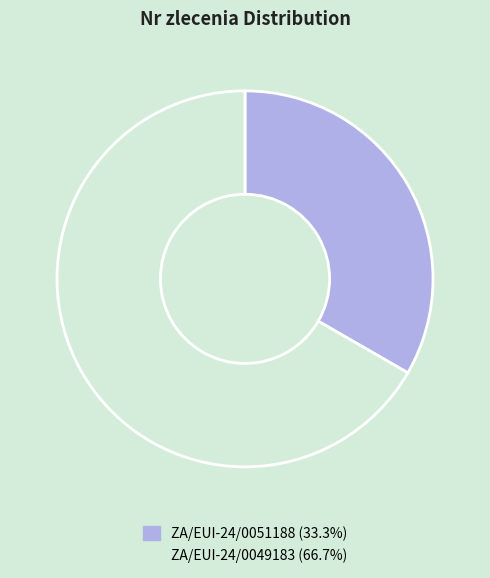

Rank the categories by value from lowest to highest.

ZA/EUI-24/0051188, ZA/EUI-24/0049183